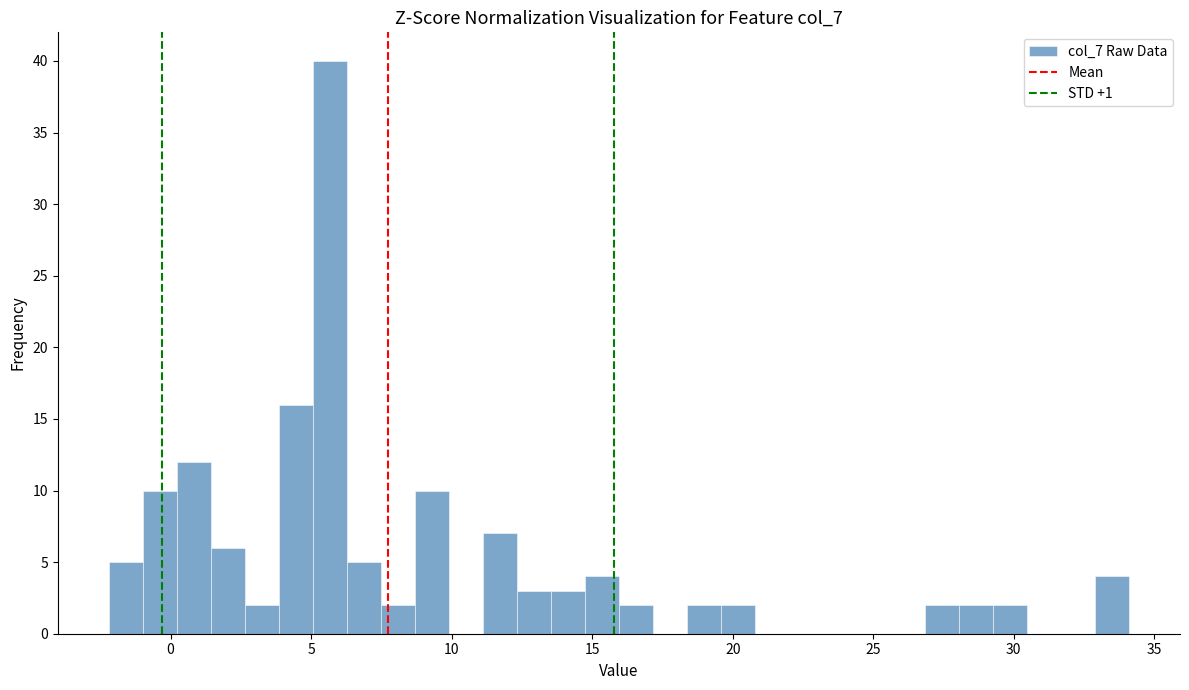

Around what value on the x-axis is the tallest bar? Give the approximate position of its centre, as read against the axis.

5.5